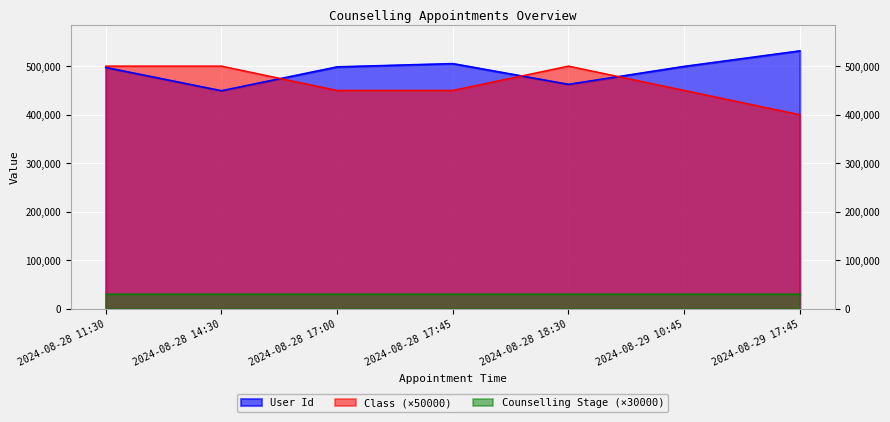

List the labels in order of Class value, smallest first.

2024-08-29 17:45, 2024-08-28 17:00, 2024-08-28 17:45, 2024-08-29 10:45, 2024-08-28 11:30, 2024-08-28 14:30, 2024-08-28 18:30